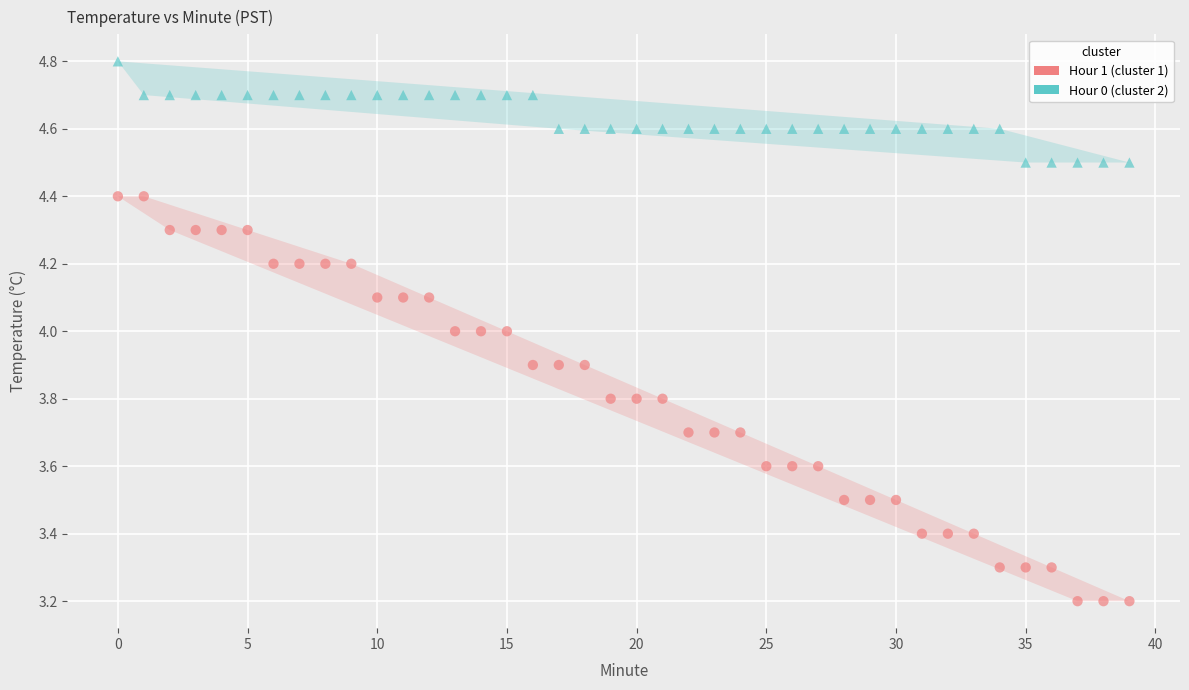

Across all data points, what is the range of Y values (max minus min)?

1.6